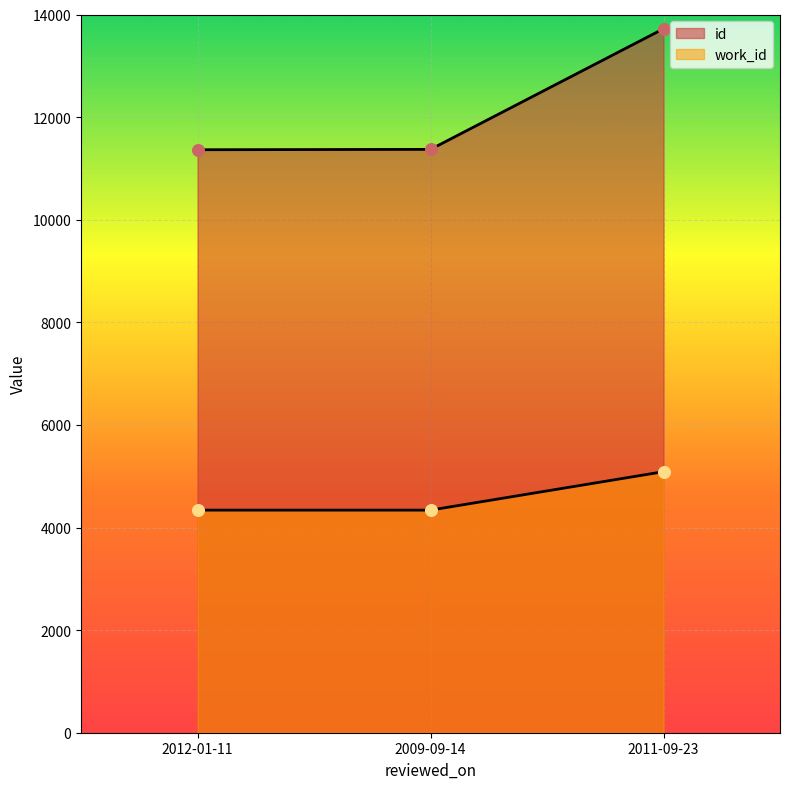

Which series has the largest total across all categories?

id